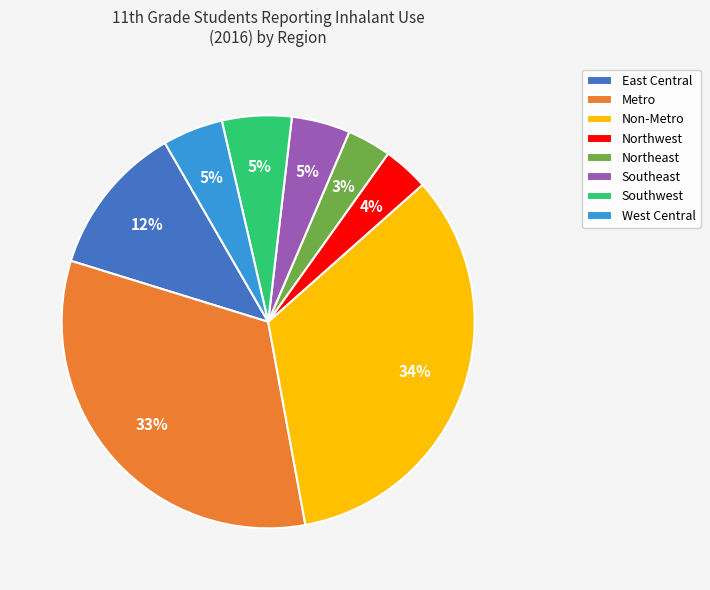

Is it true that Northwest is 4% of the pie?

True